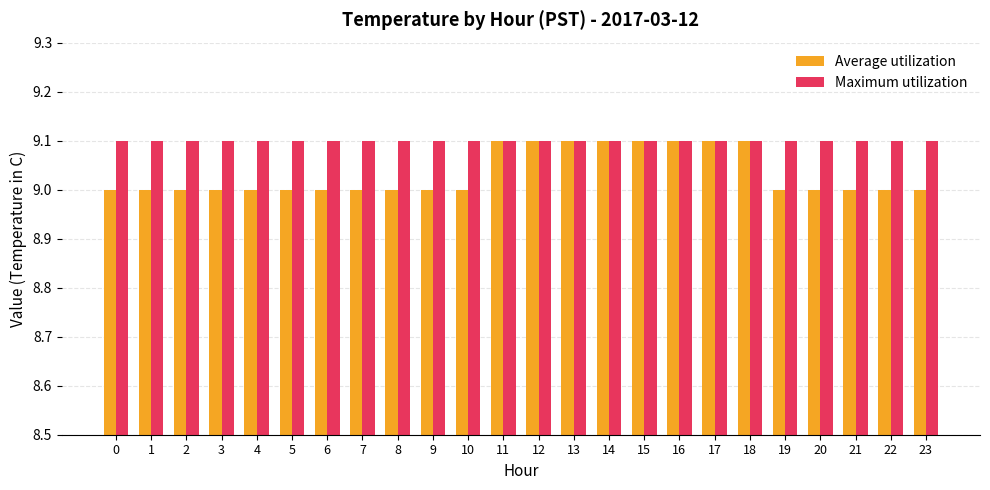

Which series has the widest spread of values?

Average utilization